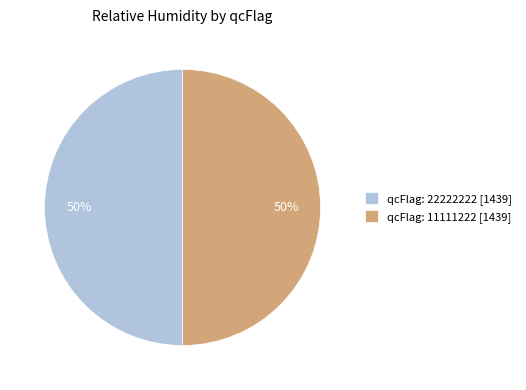

How many slices are in this pie chart?

2